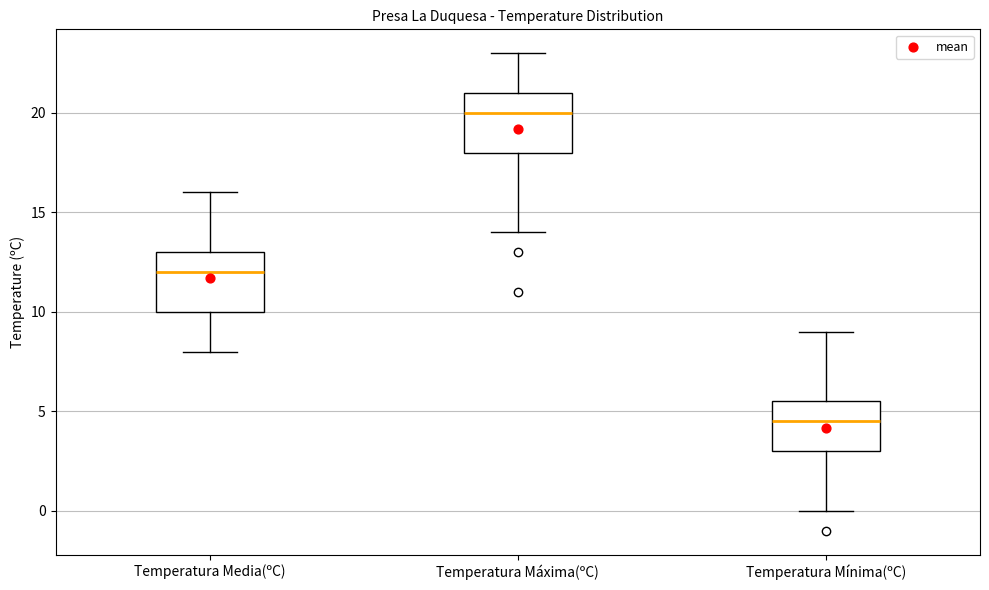

Where is the lower edge of the box for Temperatura Mínima(ºC) on the y-axis? The values are not printed on the chart, so give them approximately, as read against the axis.

3.0